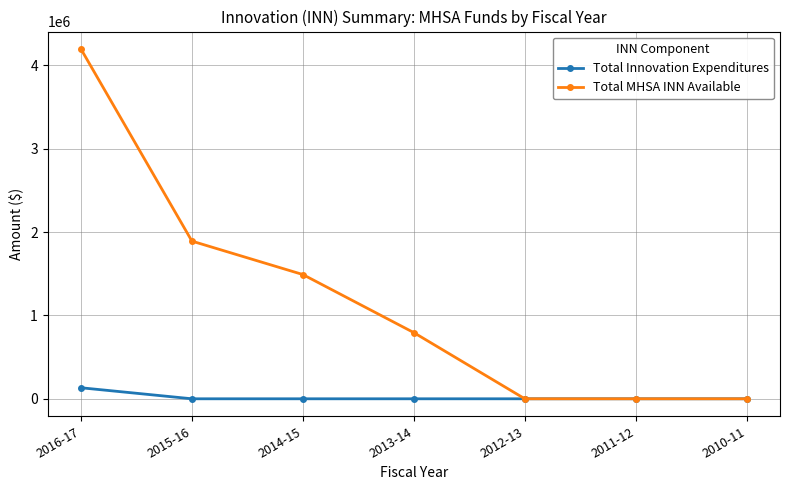

Does the chart display data point markers on the line(s)?

Yes